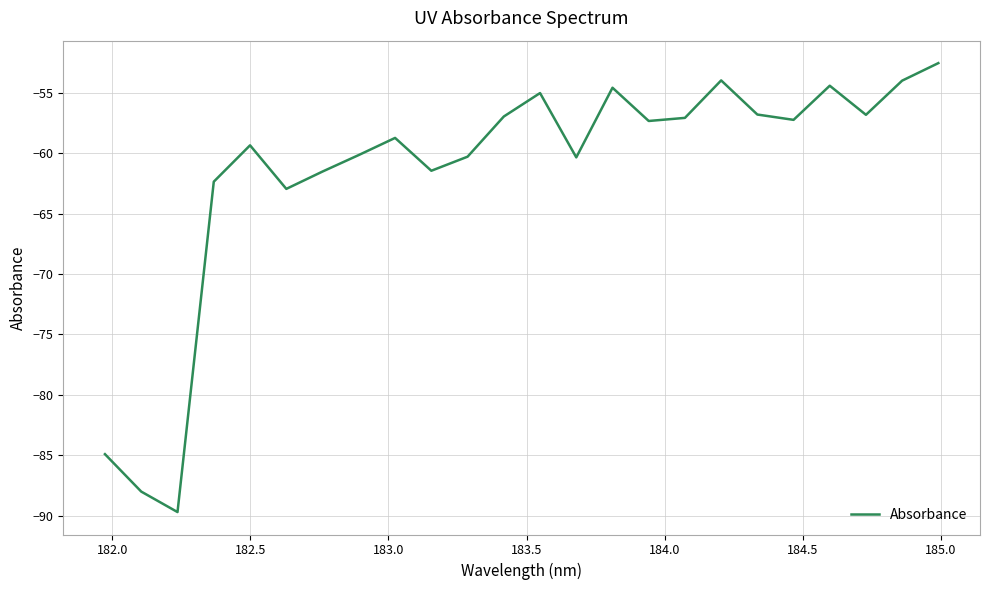

What is the smallest value displayed?

-89.7